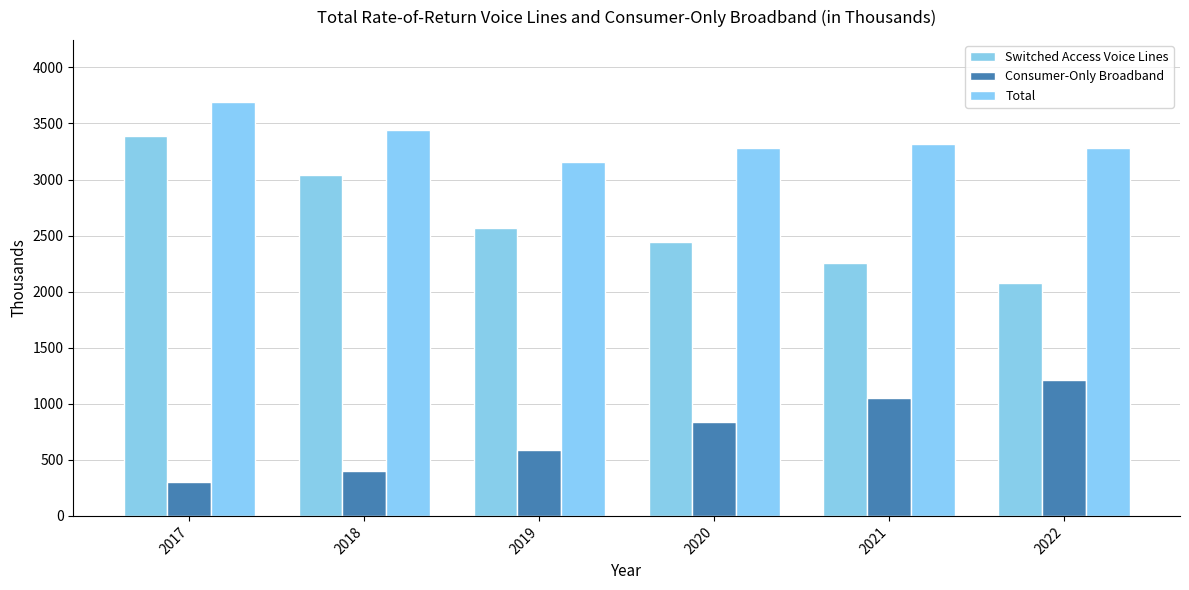

What is the sum of all Switched Access Voice Lines values?

15771.6